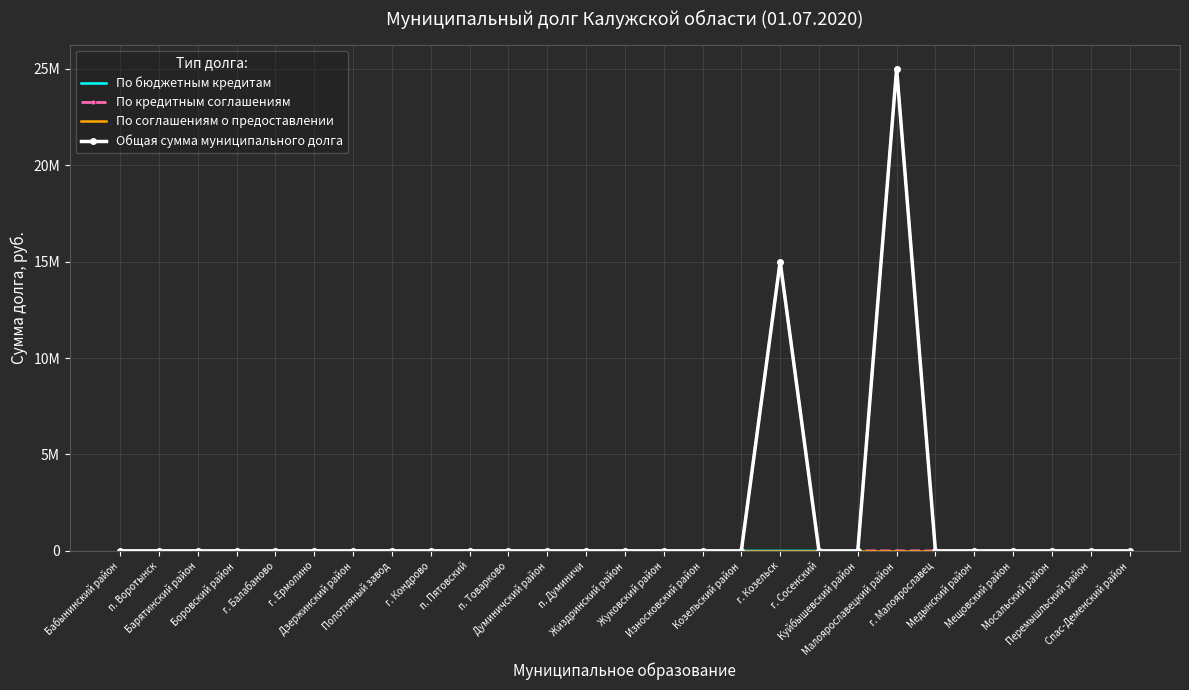

What are all the series names shown in the legend?

По бюджетным кредитам, По кредитным соглашениям, По соглашениям о предоставлении, Общая сумма муниципального долга